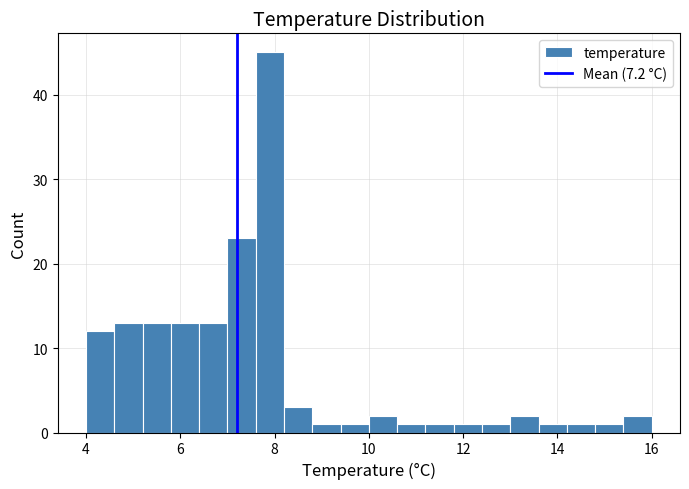

Around what value on the x-axis is the tallest bar? Give the approximate position of its centre, as read against the axis.

8.0